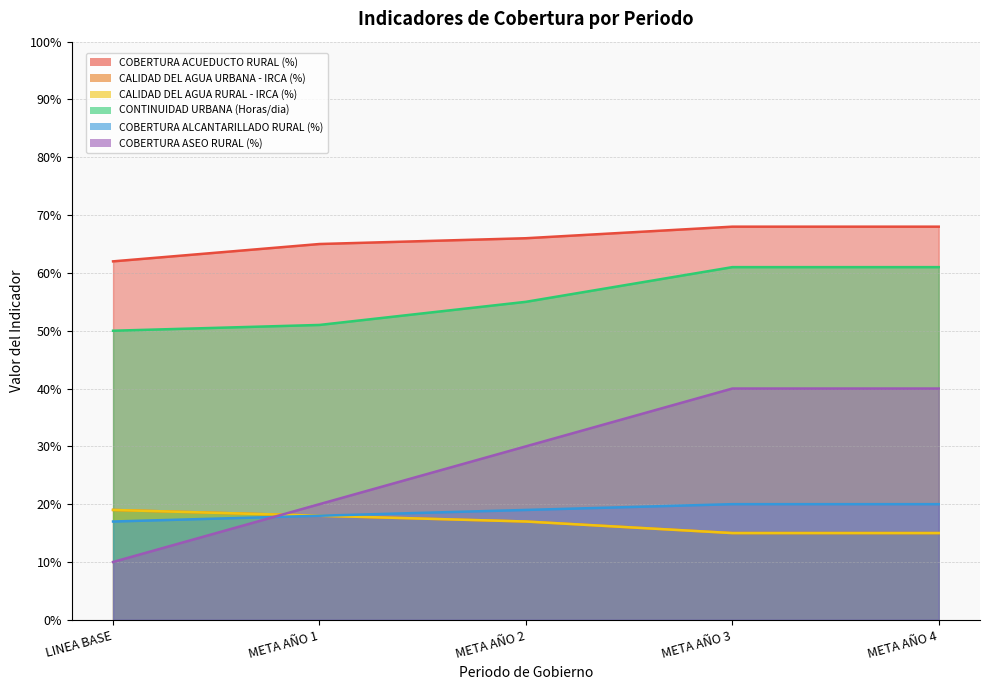

True or false: CALIDAD DEL AGUA URBANA - IRCA (%) has a value of 0.2 at LINEA BASE.

True